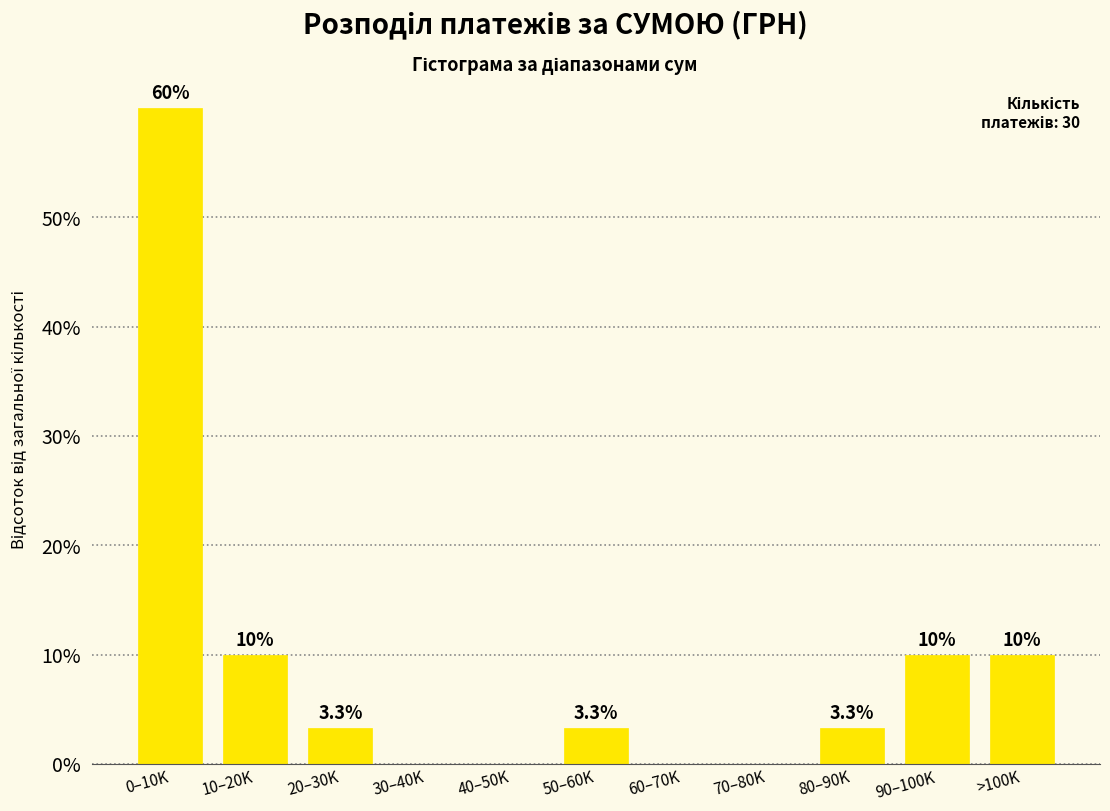

Reading right to left, extract all data points from this chart.

>100K=10.0	90–100K=10.0	80–90K=3.3	70–80K=0.0	60–70K=0.0	50–60K=3.3	40–50K=0.0	30–40K=0.0	20–30K=3.3	10–20K=10.0	0–10K=60.0